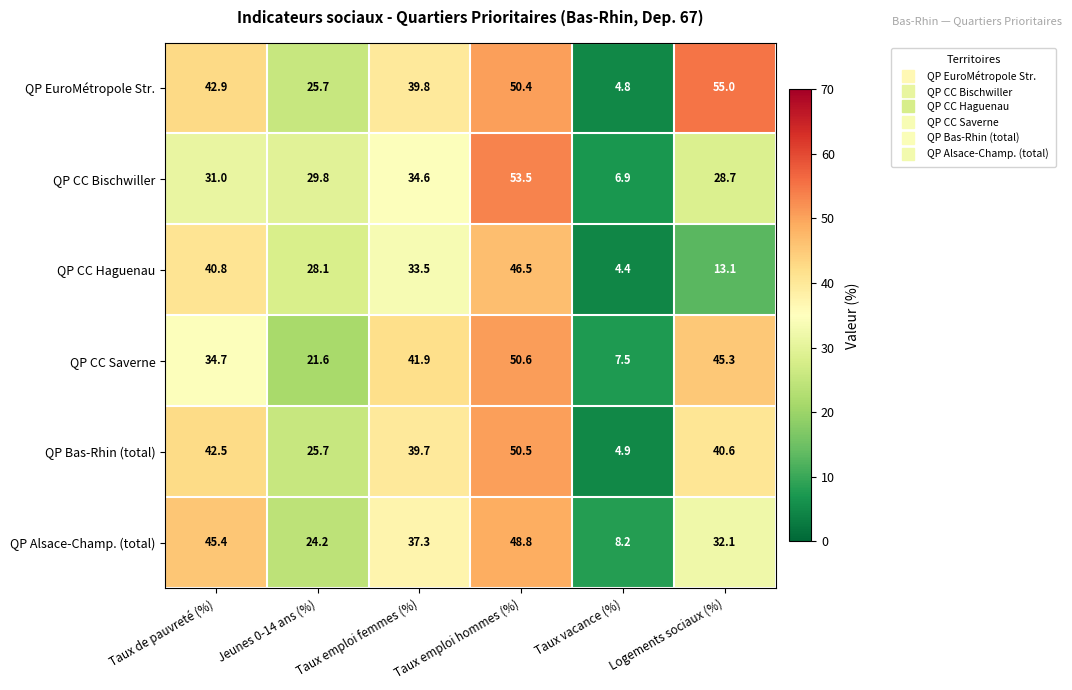

Which series has the largest total across all categories?

QP EuroMétropole Str.